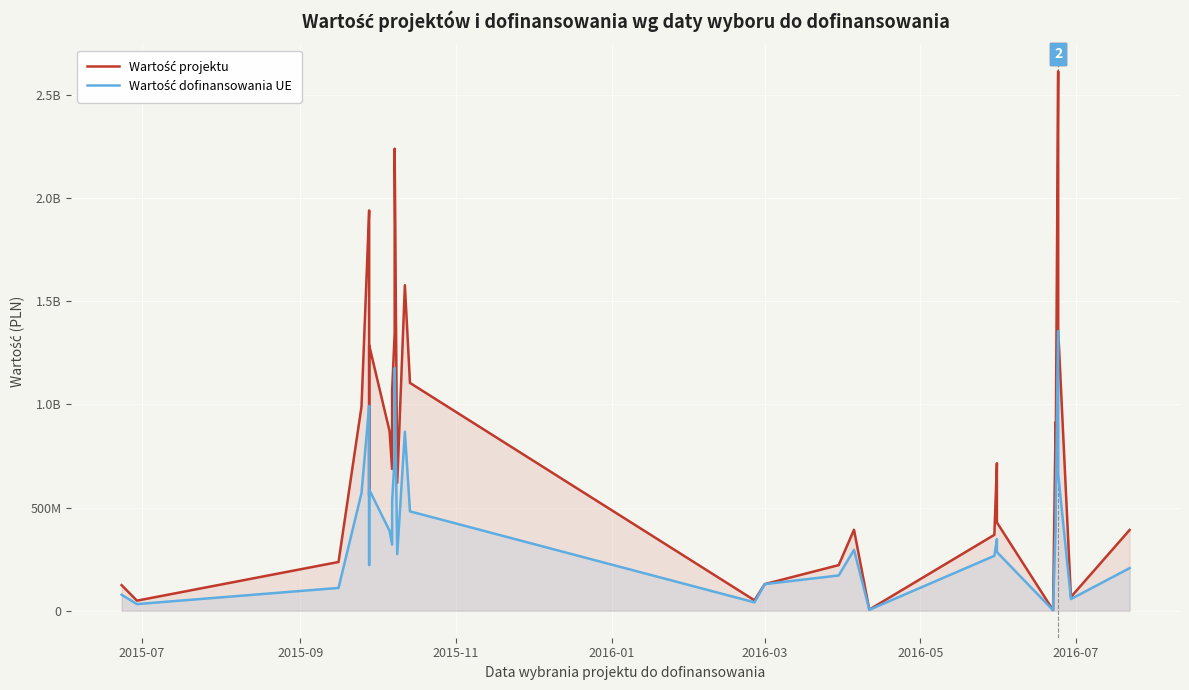

What are all the series names shown in the legend?

Wartość projektu, Wartość dofinansowania UE